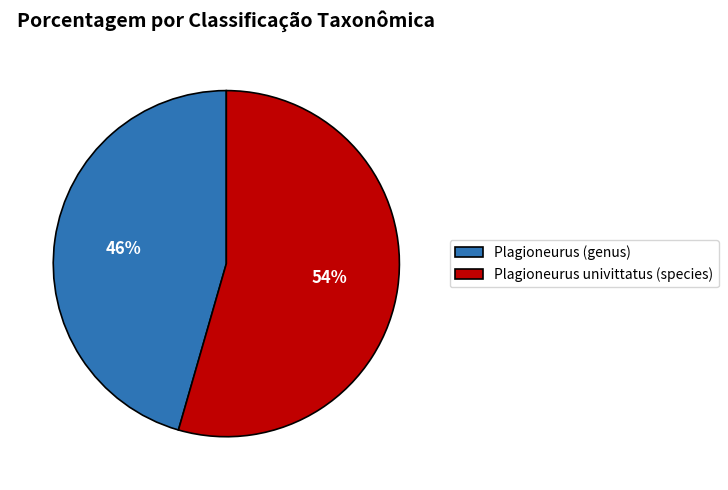

To the nearest percent, what portion does Plagioneurus (genus) represent?

46%